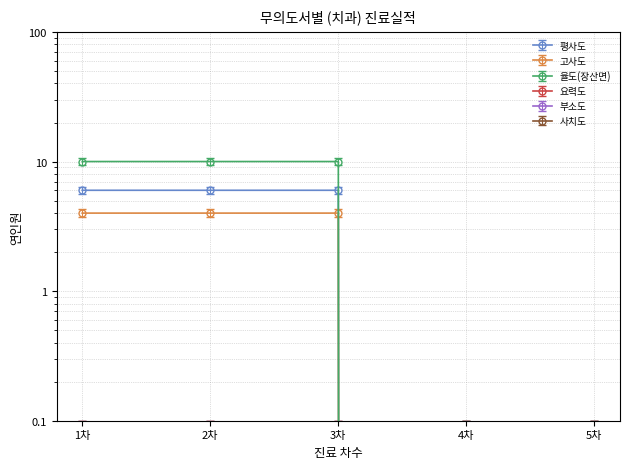

The value of 율도(장산면) at 4차 is -0.1. True or false?

True